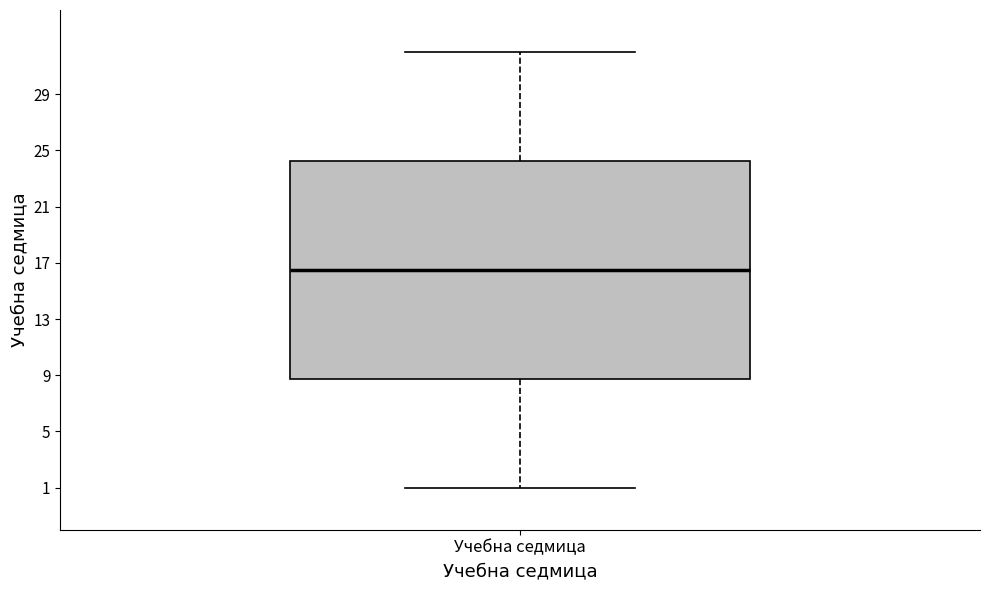

Transcribe this box plot: give where the median line is, the range the box spans, and where the two whiskers end, as read against the y-axis. The values are not printed on the chart, so give them approximately, as read against the axis.

median 16.5, box 9.0 to 24.5, whiskers 1.0 to 32.0